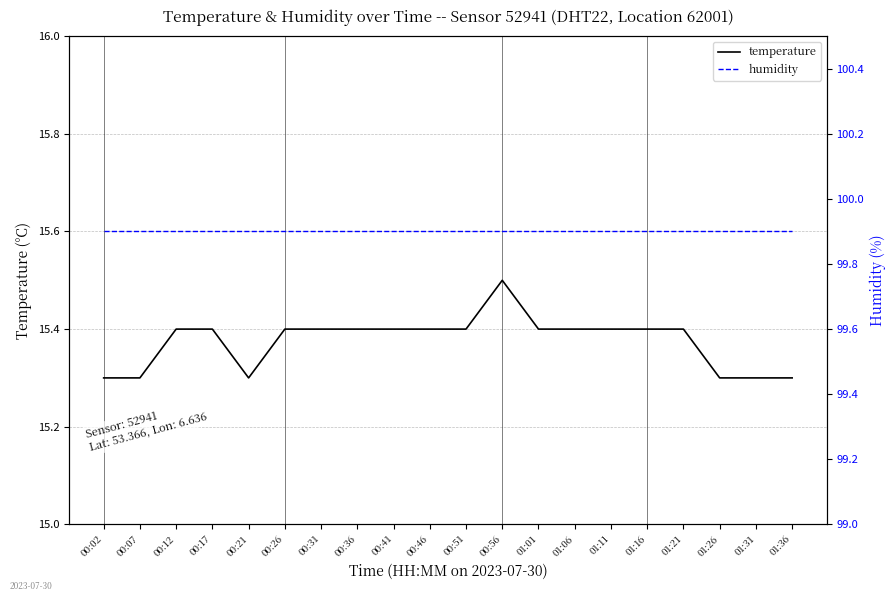

True or false: temperature and humidity intersect in this chart.

False